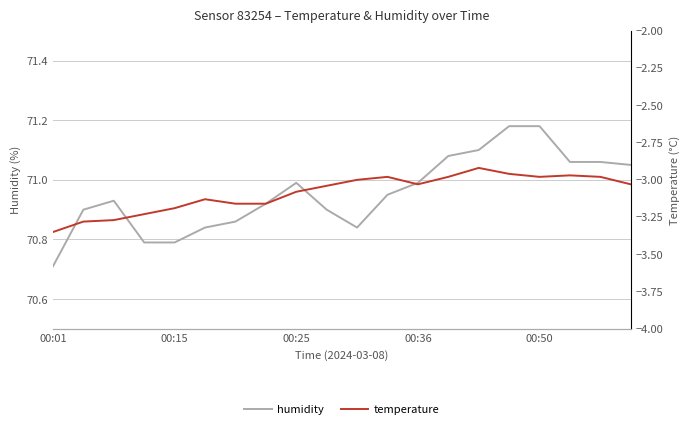

The humidity series shows 70.7 at 00:01. True or false?

True